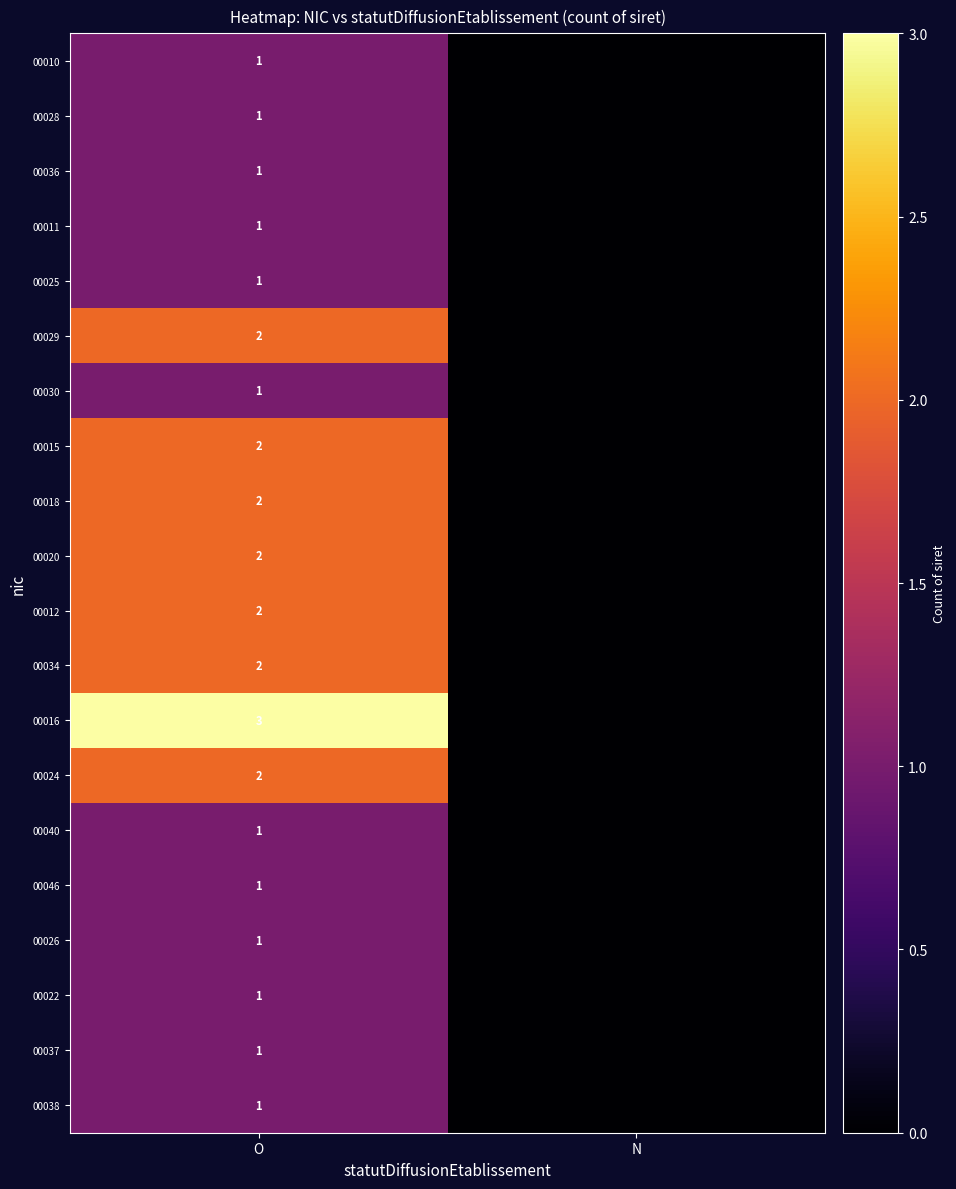

What is the total value across all series at O?

29